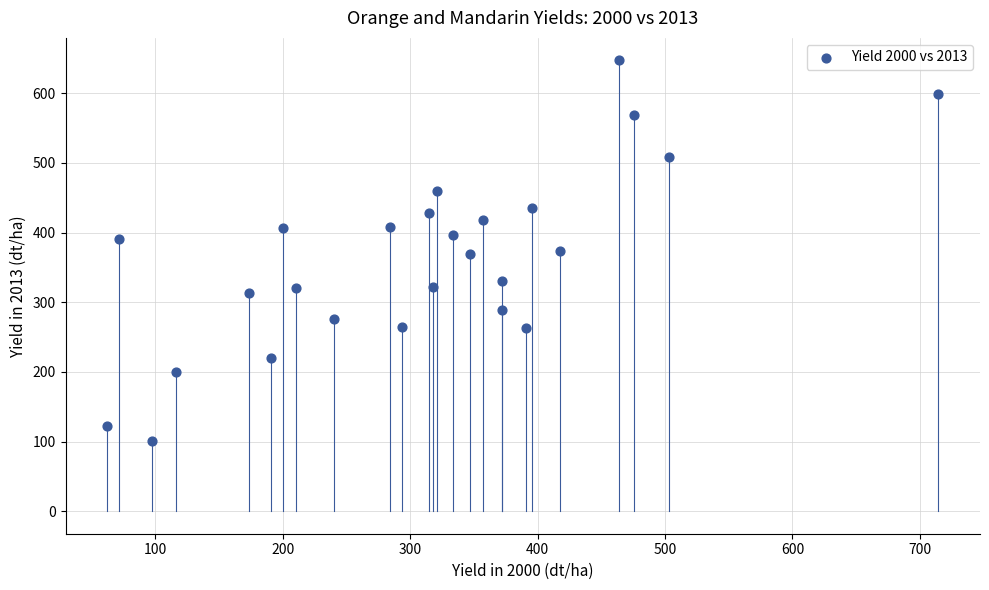

What is the range of Y values (max minus min)?

545.9